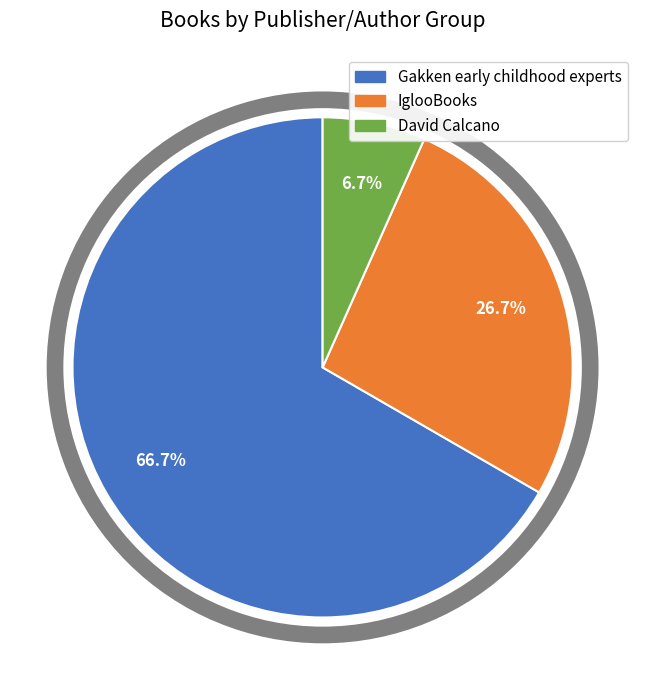

To the nearest percent, what is the combined percentage of IglooBooks and Gakken early childhood experts?

93%